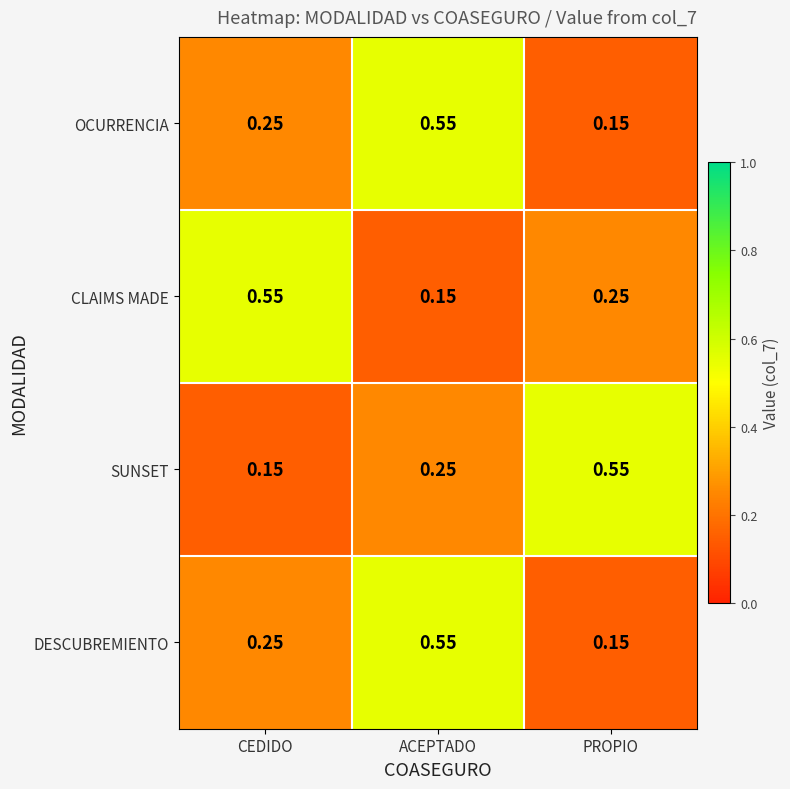

List the labels in order of OCURRENCIA value, smallest first.

PROPIO, CEDIDO, ACEPTADO